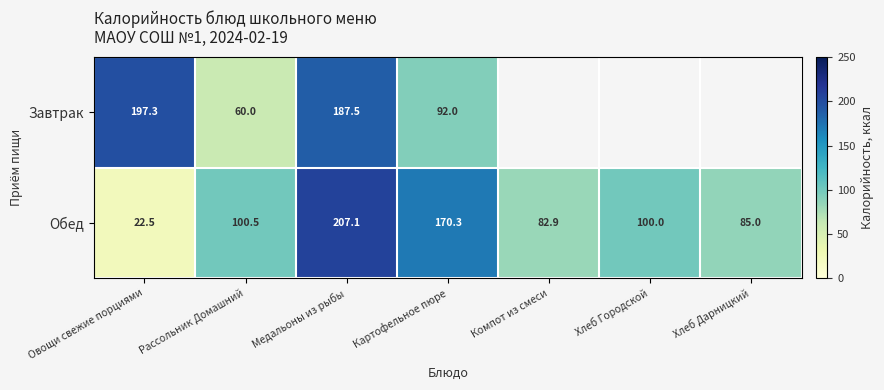

What is the total value across all series at Медальоны из рыбы?

394.6